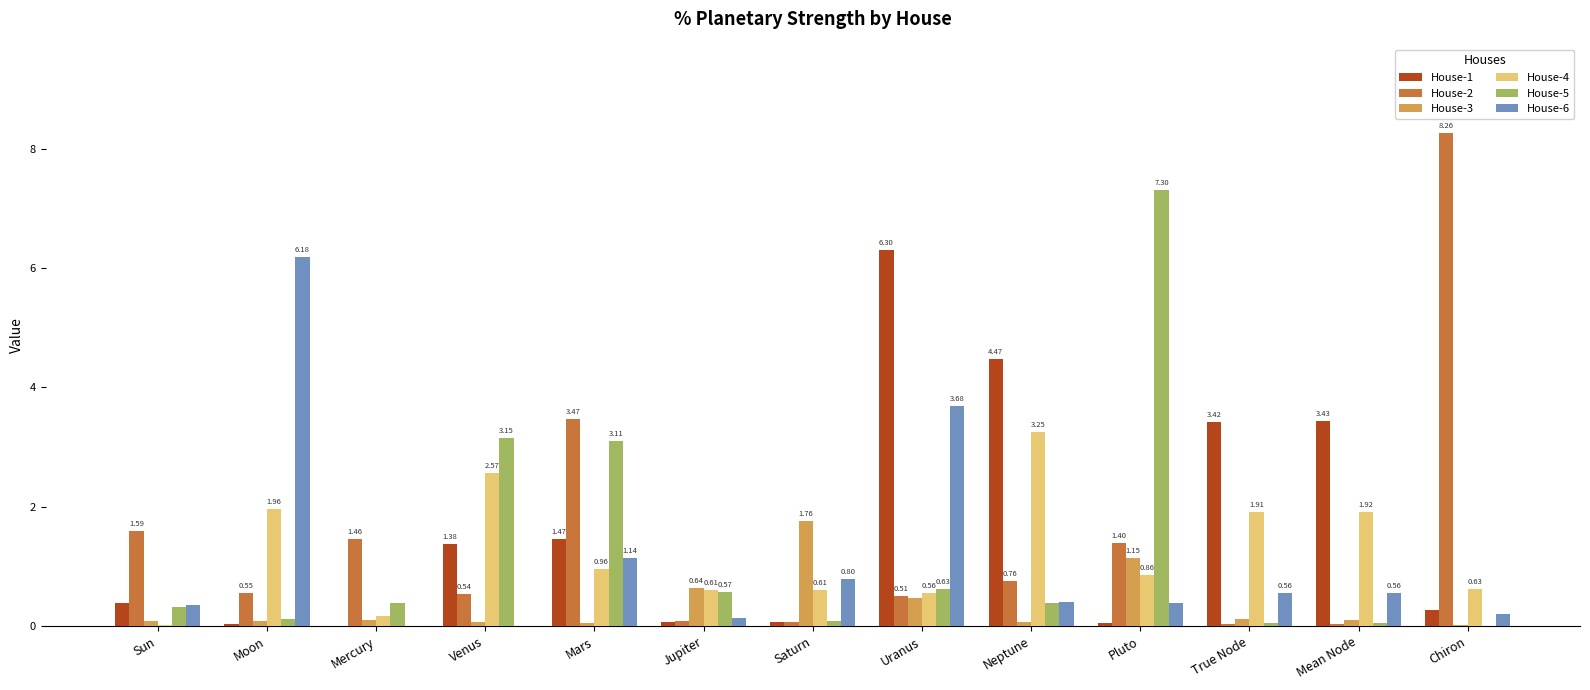

Where is House-2 nearest to the value 4?

Mars